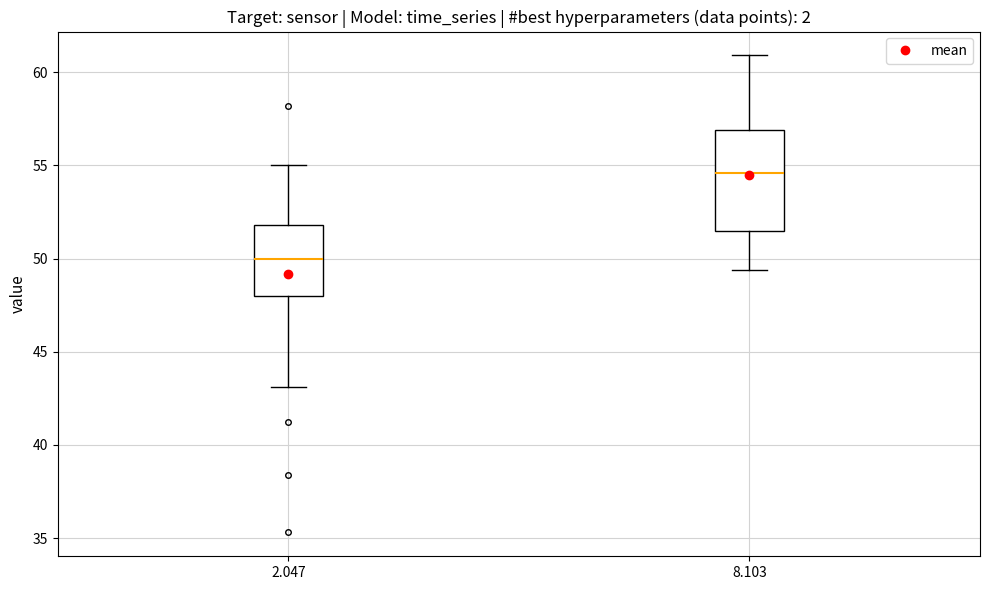

Reading left to right, transcribe this box plot: for each box, give where its median line is, the range the box spans, and where its two whiskers end, as read against the y-axis. The values are not printed on the chart, so give them approximately, as read against the axis.

2.047: median 50.0, box 48.0 to 52.0, whiskers 43.0 to 55.0
8.103: median 54.5, box 51.5 to 57.0, whiskers 49.5 to 61.0